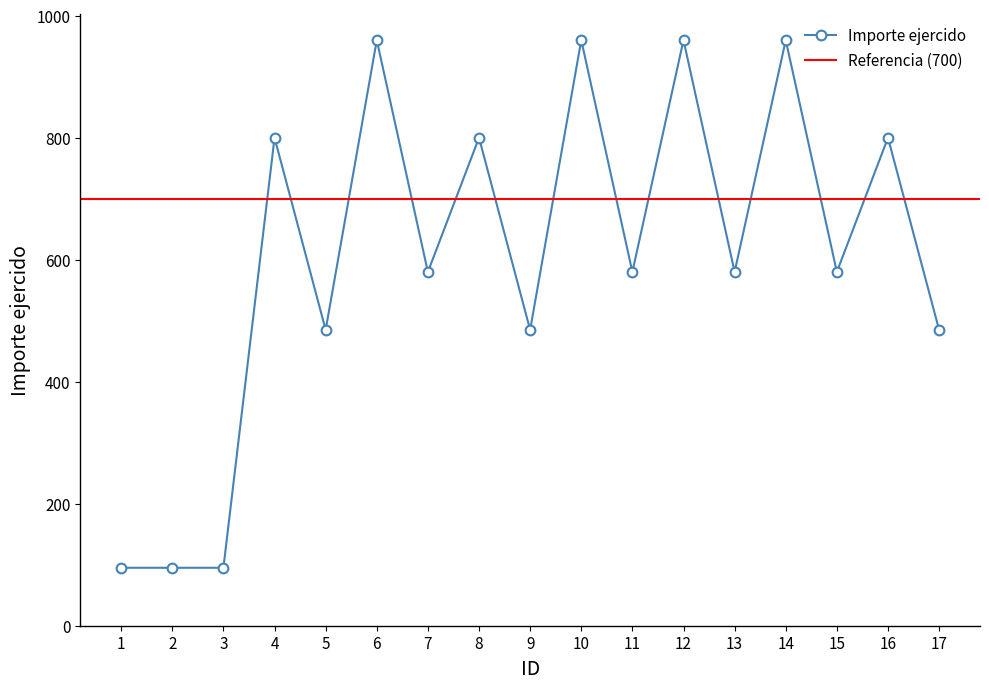

What is the difference between the maximum and minimum values?

865